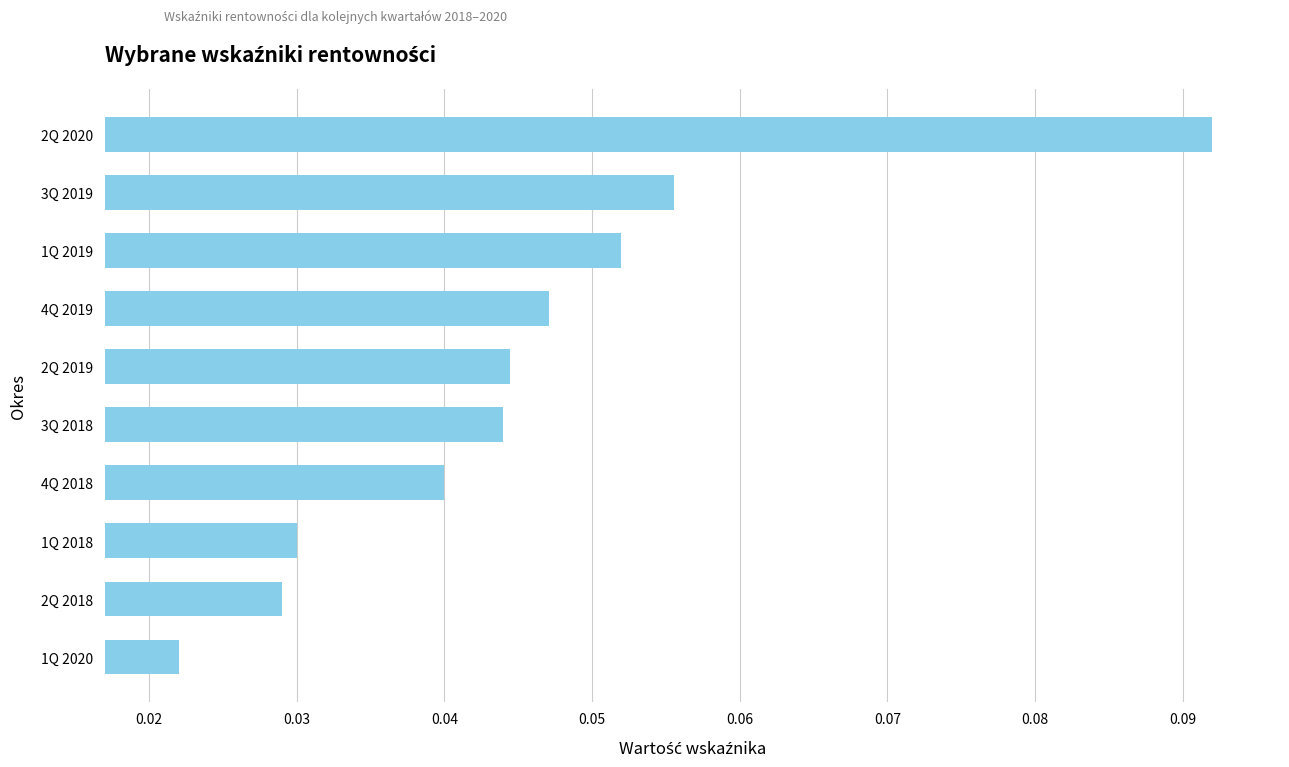

What is the sum of all values?

0.5